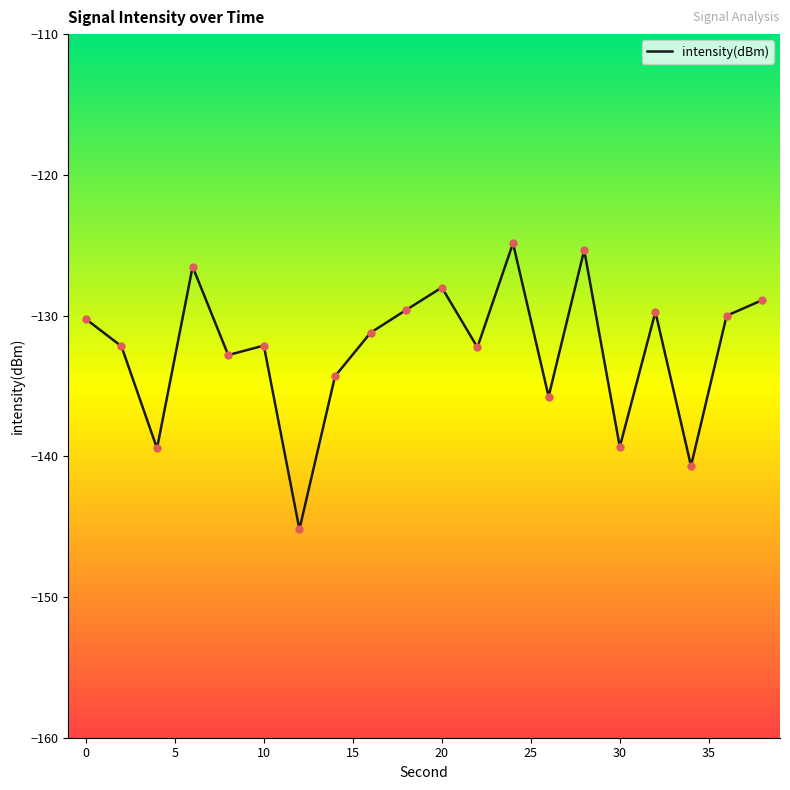

What is the difference between the maximum and minimum values?

20.3